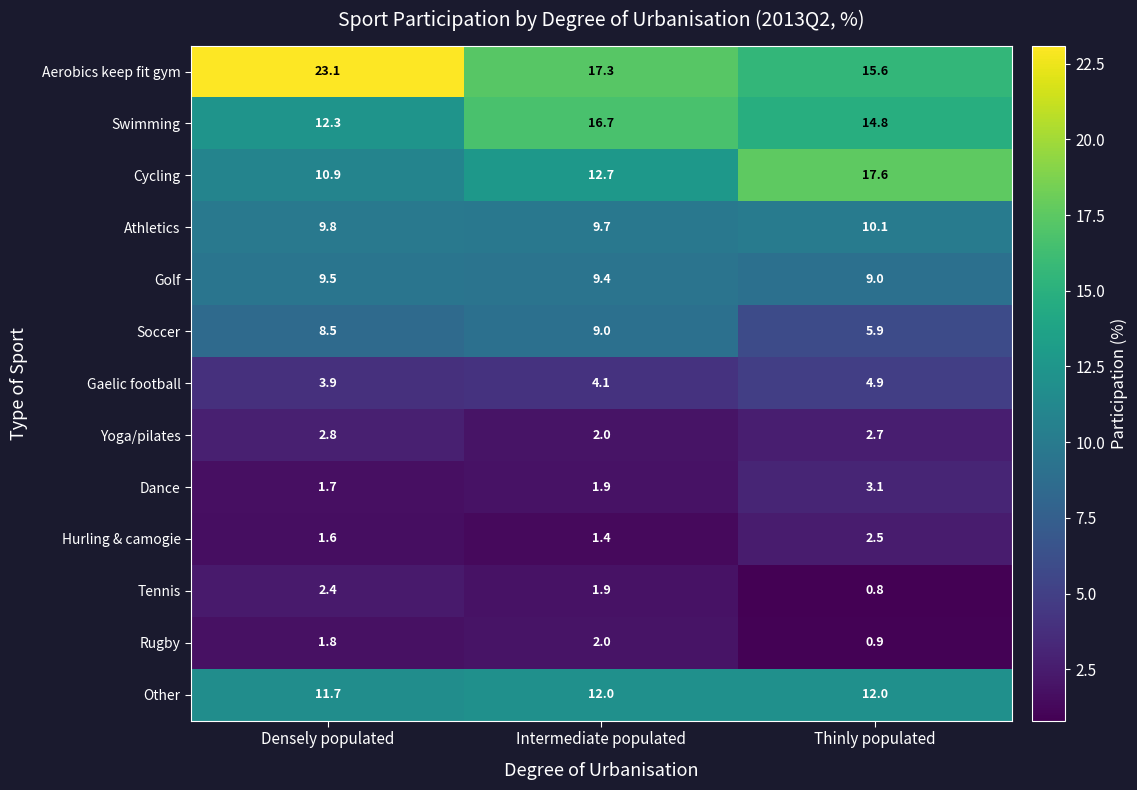

Read the Other value at Densely populated.

11.7